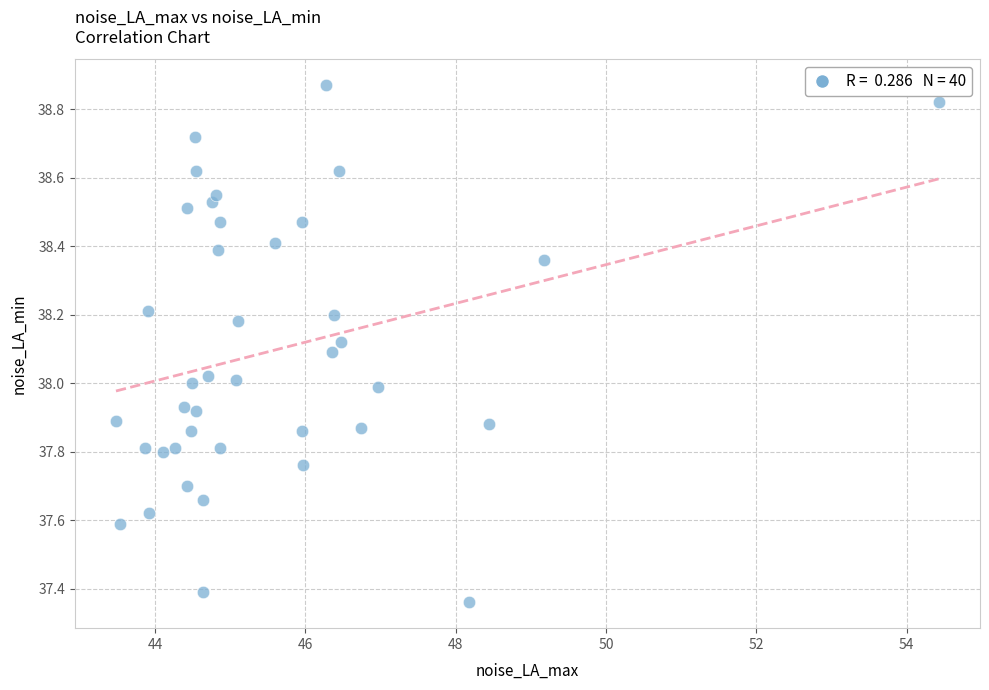

What is the range of Y values (max minus min)?

1.5